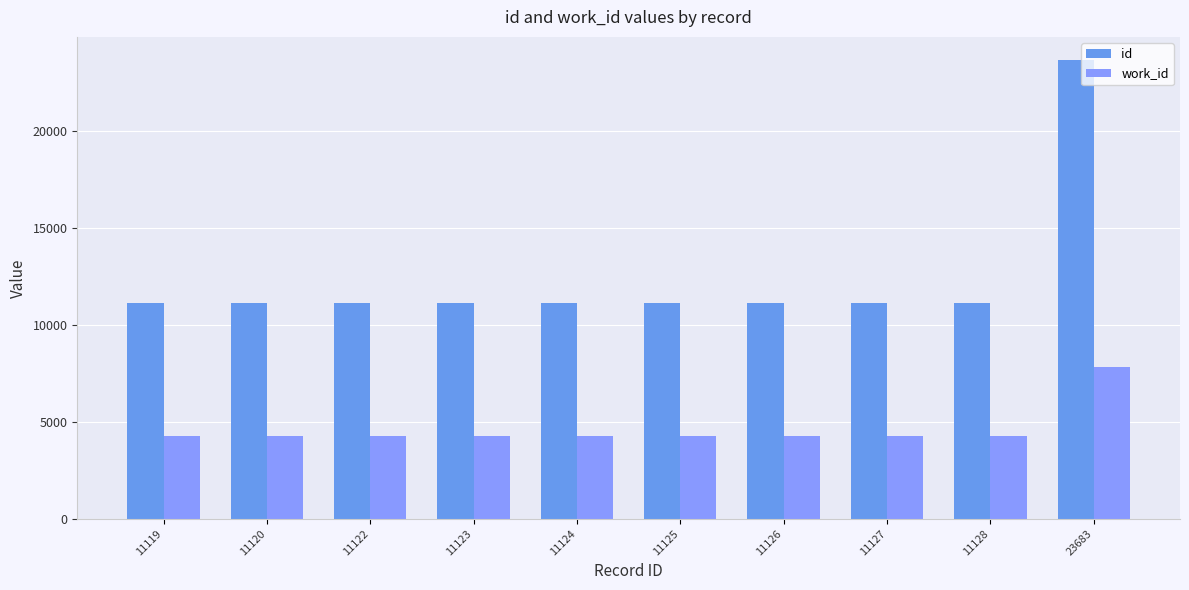

Between 11119 and 11122, which series saw the biggest shift?

id